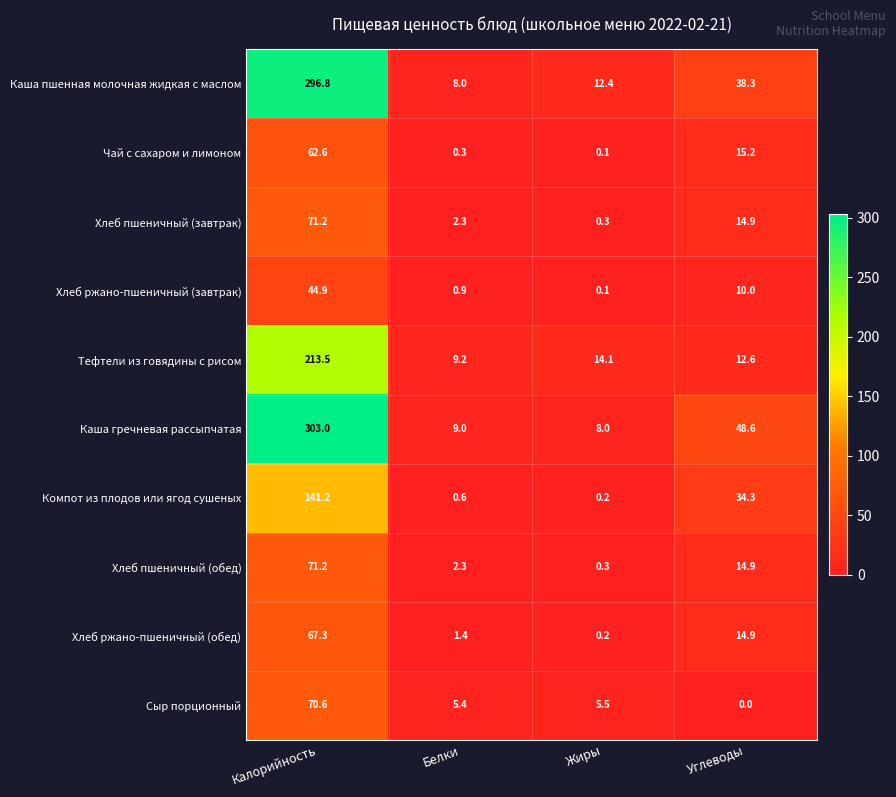

Which series has the largest range (max minus min)?

Каша гречневая рассыпчатая